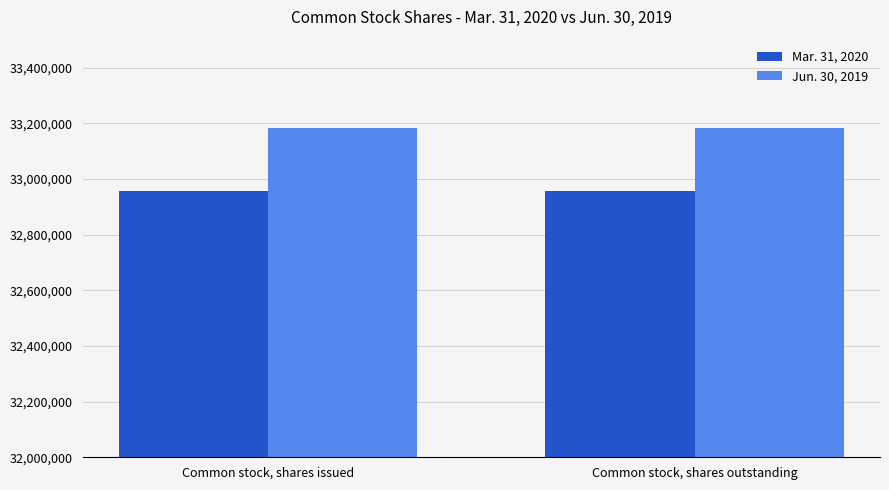

What is the spread (max minus min) of values at Common stock, shares issued?

227261